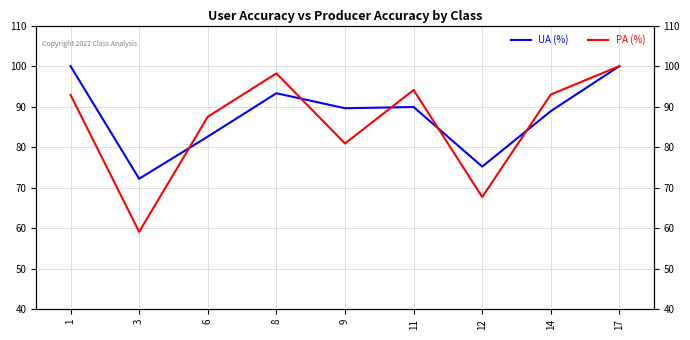

How many times do UA (%) and PA (%) cross each other?

5